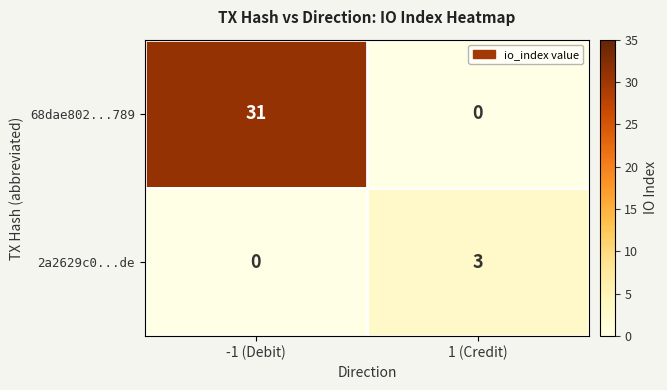

True or false: 68dae802...789 has a value of 31 at -1 (Debit).

True